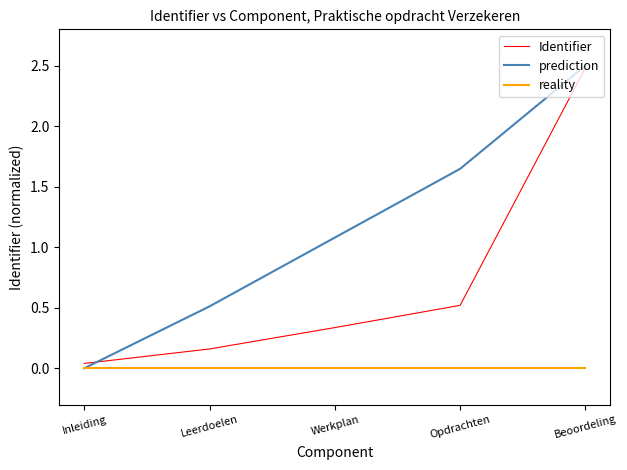

What value does the prediction series have at Leerdoelen?

0.5